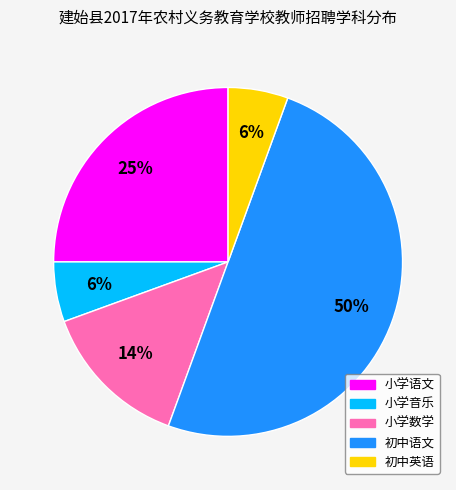

Is 小学语文 the majority of the pie?

No